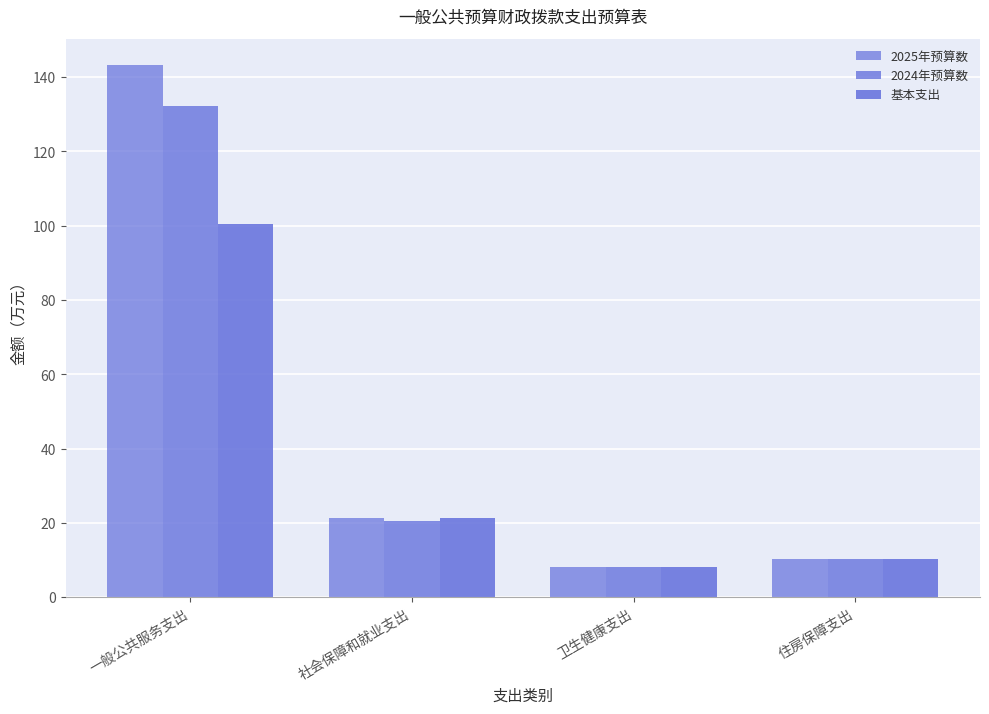

How many series are shown in this chart?

3